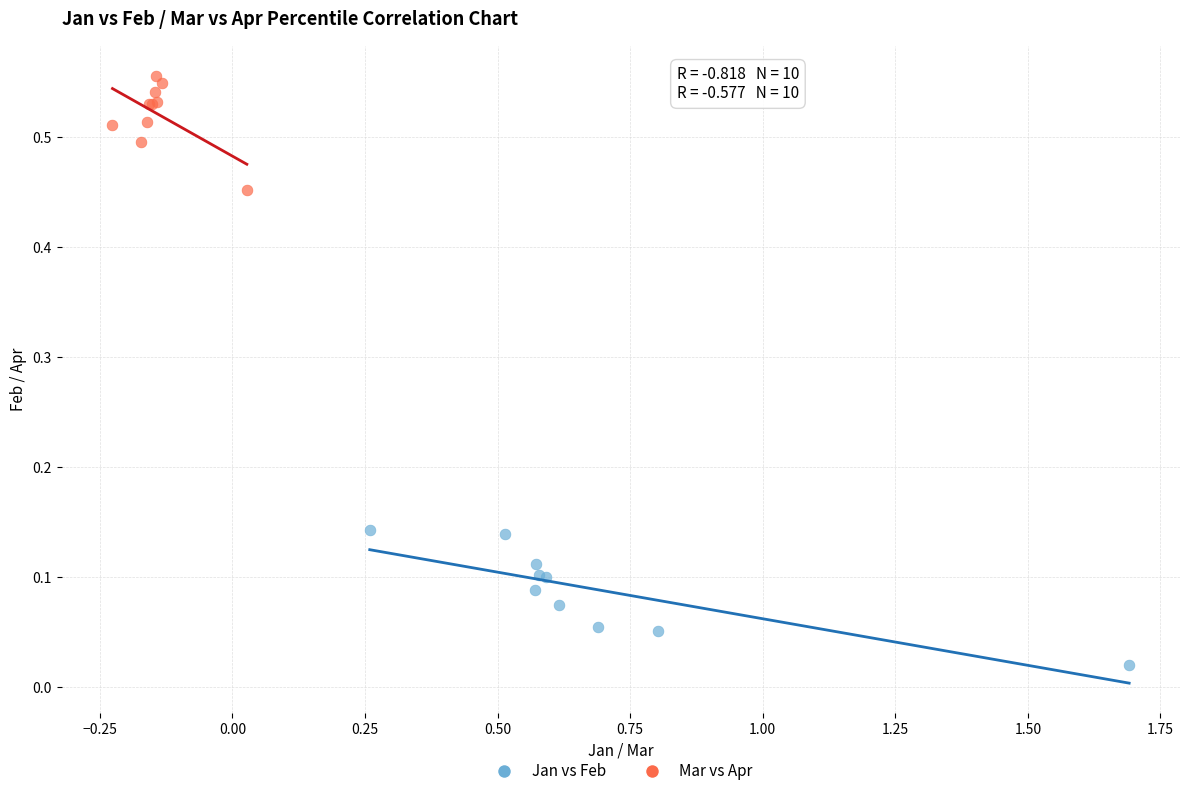

What are all the series names shown in the legend?

Jan vs Feb, Mar vs Apr